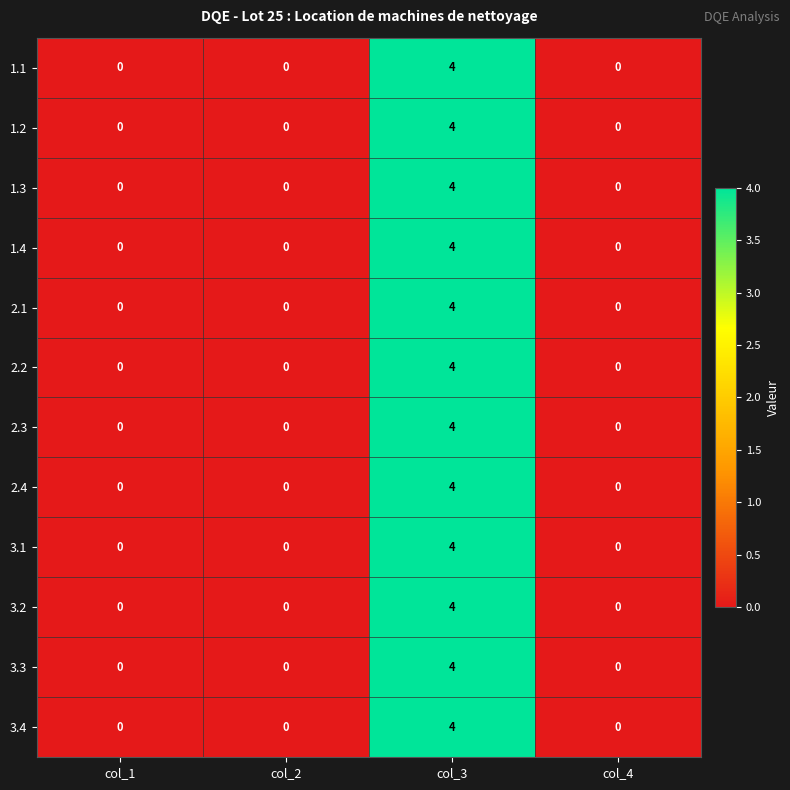

At which category is the sum across all series the highest?

col_3